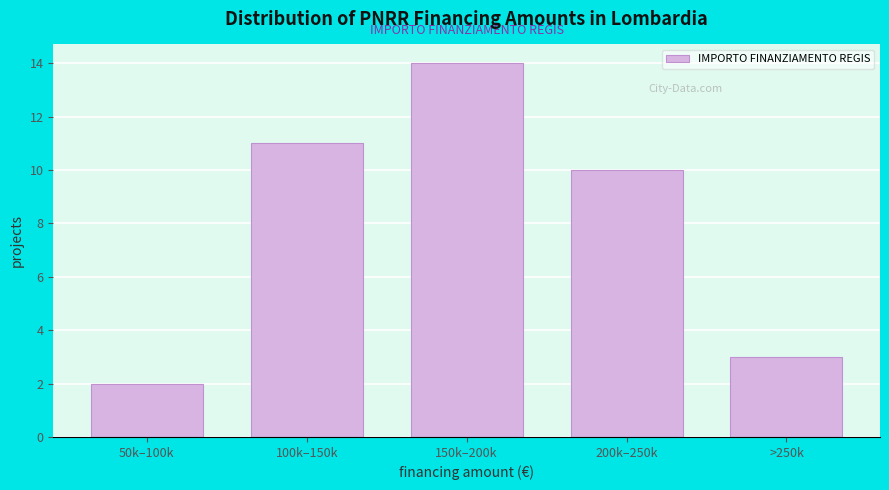

Reading left to right, transcribe all the data shown in this chart.

2	11	14	10	3